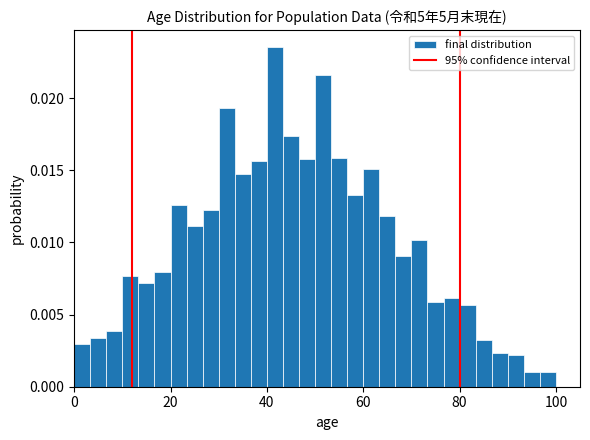

Around what value on the x-axis is the tallest bar? Give the approximate position of its centre, as read against the axis.

42